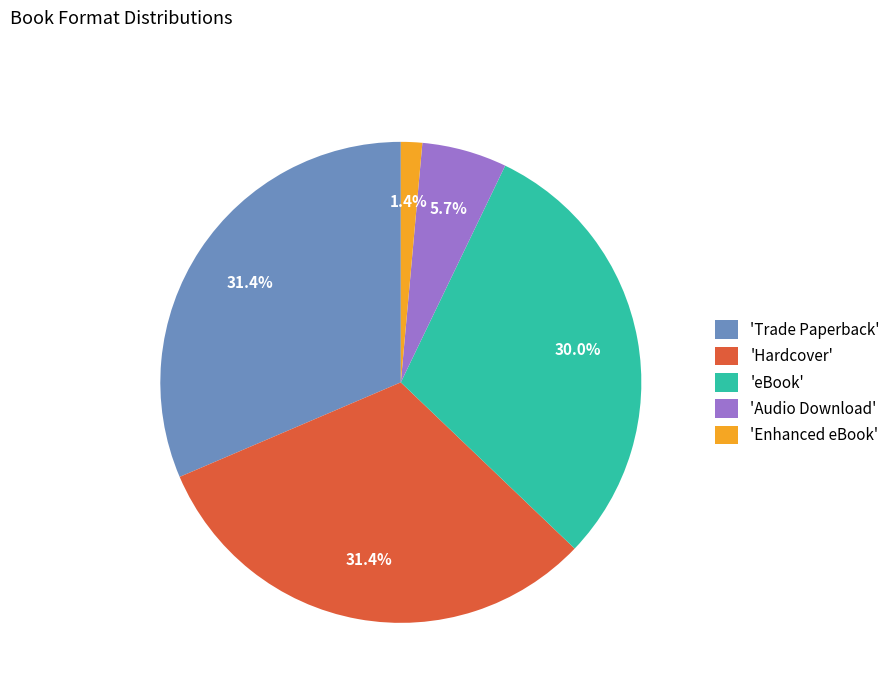

To the nearest percent, what is the average slice percentage?

20%